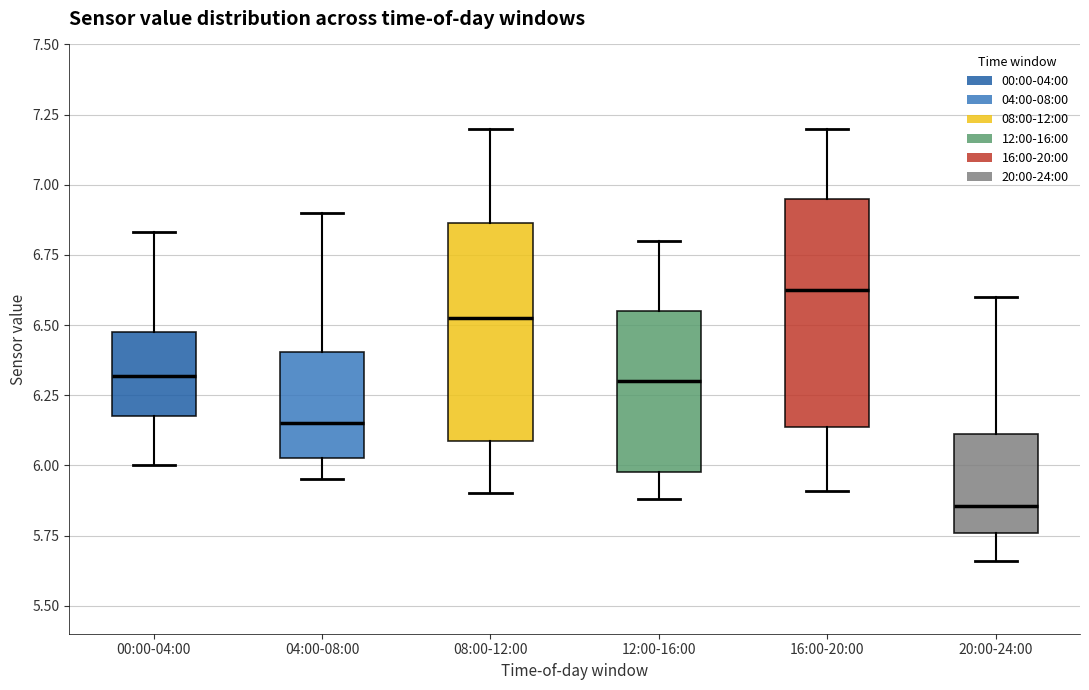

Reading left to right, transcribe this box plot: for each box, give where its median line is, the range the box spans, and where its two whiskers end, as read against the y-axis. The values are not printed on the chart, so give them approximately, as read against the axis.

00:00-04:00: median 6.30, box 6.20 to 6.50, whiskers 6.00 to 6.85
04:00-08:00: median 6.15, box 6.05 to 6.40, whiskers 5.95 to 6.90
08:00-12:00: median 6.55, box 6.10 to 6.85, whiskers 5.90 to 7.20
12:00-16:00: median 6.30, box 6.00 to 6.55, whiskers 5.90 to 6.80
16:00-20:00: median 6.65, box 6.15 to 6.95, whiskers 5.90 to 7.20
20:00-24:00: median 5.85, box 5.75 to 6.10, whiskers 5.65 to 6.60